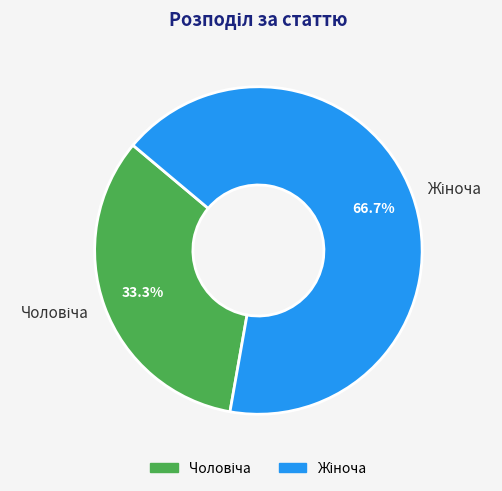

Does any single category account for the majority?

Yes